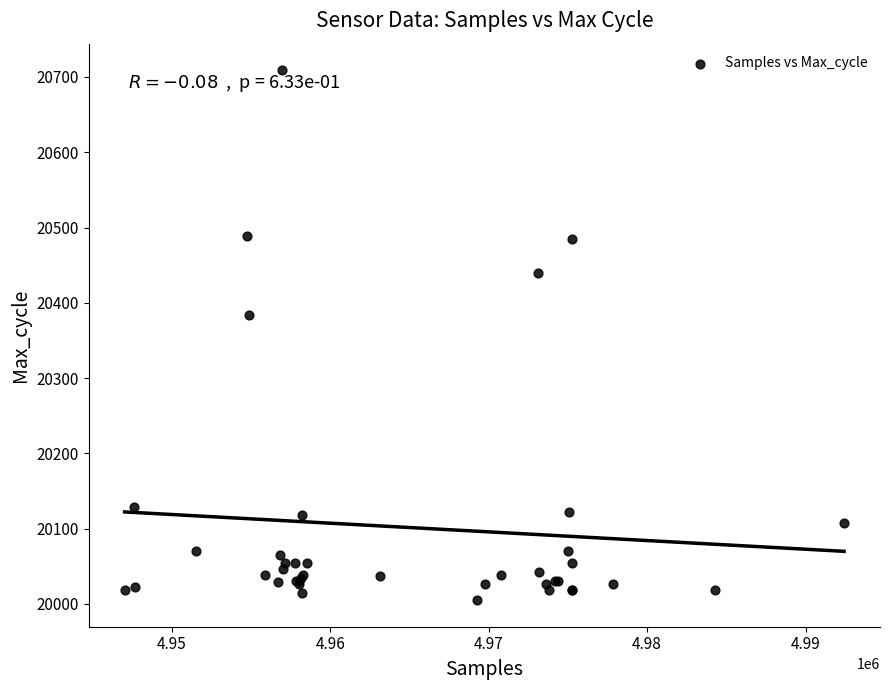

What Y value in the scatter plot is closest to 20357?

20384